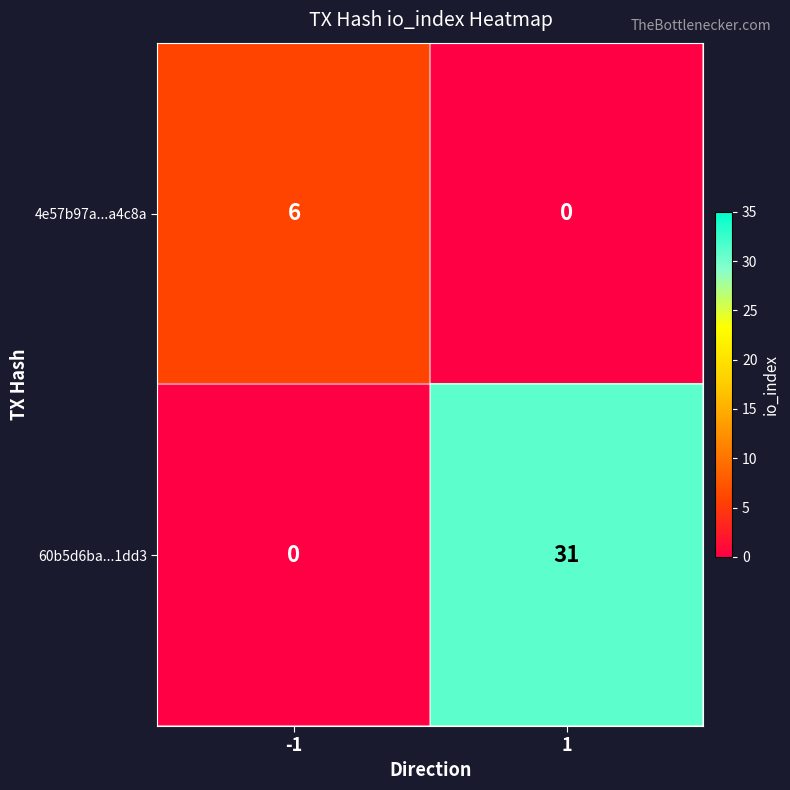

What is the difference between the highest and lowest values at -1?

6